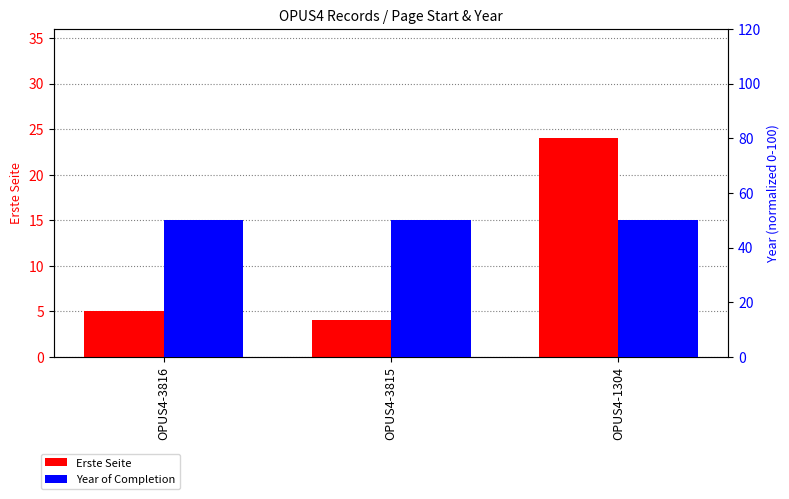

At how many categories does at least one series exceed 31?

3